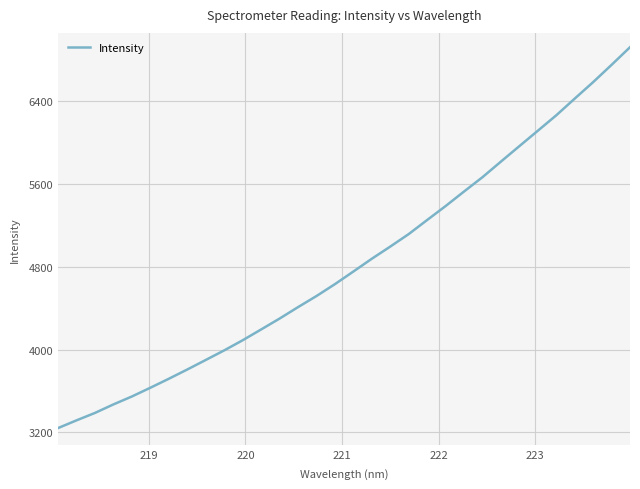

What is the maximum value shown in the chart?

6924.7